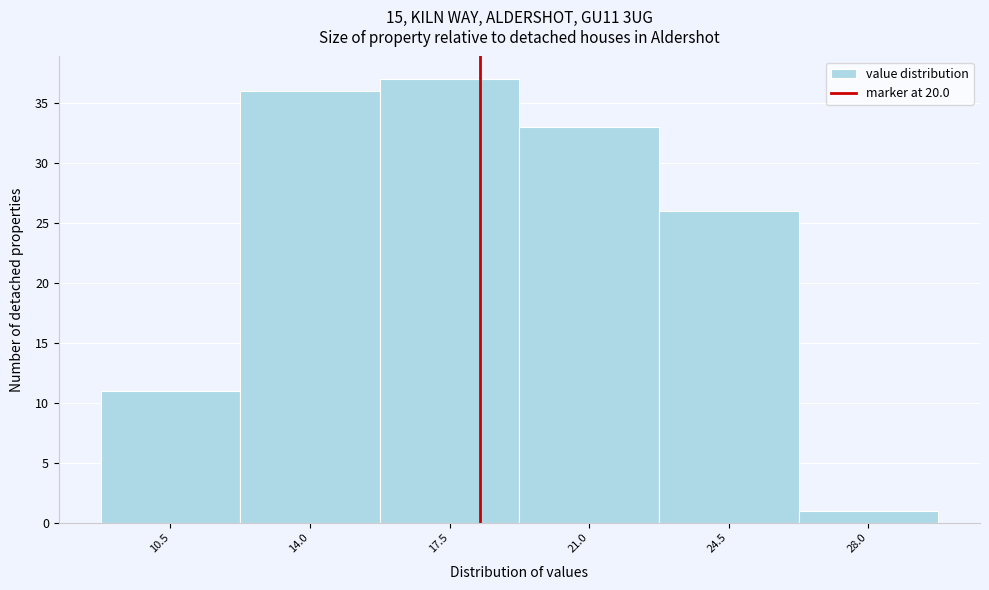

Reading right to left, transcribe all the data shown in this chart.

28.0=1	24.5=26	21.0=33	17.5=37	14.0=36	10.5=11